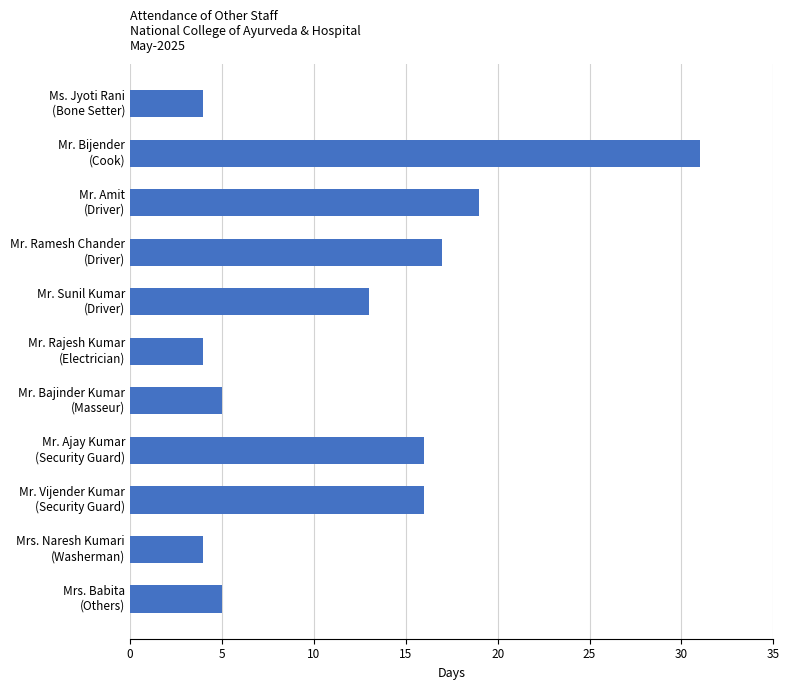

What is the value of the 8th bar from the top?

16